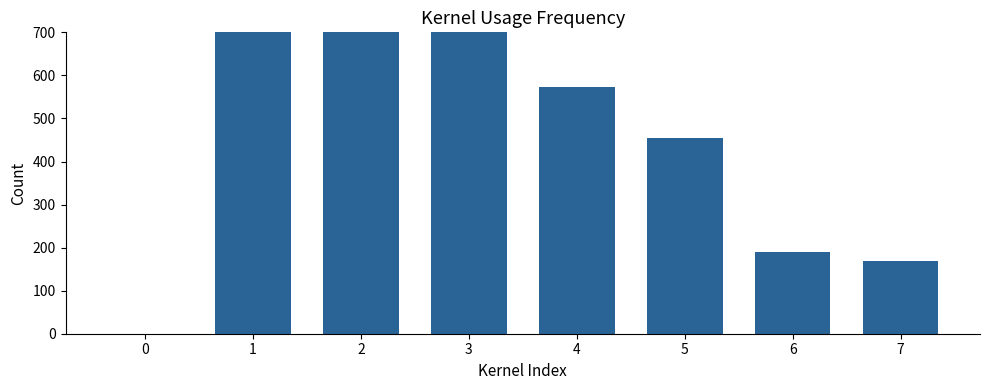

Where is the data nearest to the value 710?

4